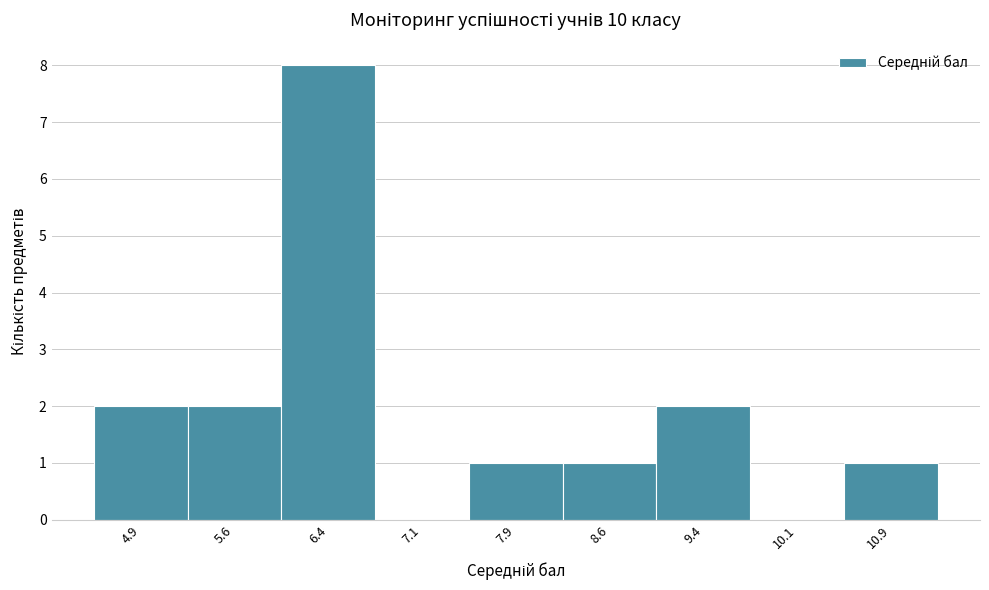

Reading left to right, list every bar in this chart as the range it spans on the x-axis followed by its height. Neither the bar edges nor the heights are printed on the chart, so give them approximately, as read against the axes.

4.50 to 5.25: 2
5.25 to 6.00: 2
6.00 to 6.75: 8
6.75 to 7.50: 0
7.50 to 8.25: 1
8.25 to 9.00: 1
9.00 to 9.75: 2
9.75 to 10.50: 0
10.50 to 11.25: 1